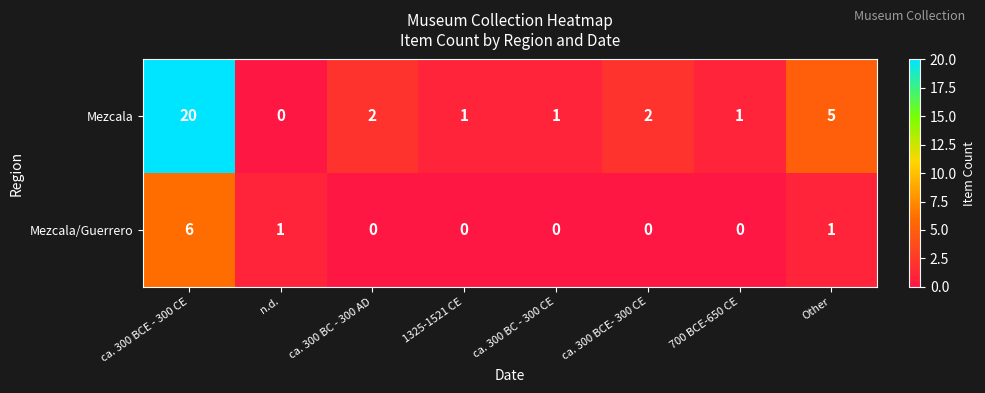

What is the difference between the second highest and minimum values in the Mezcala series?

5